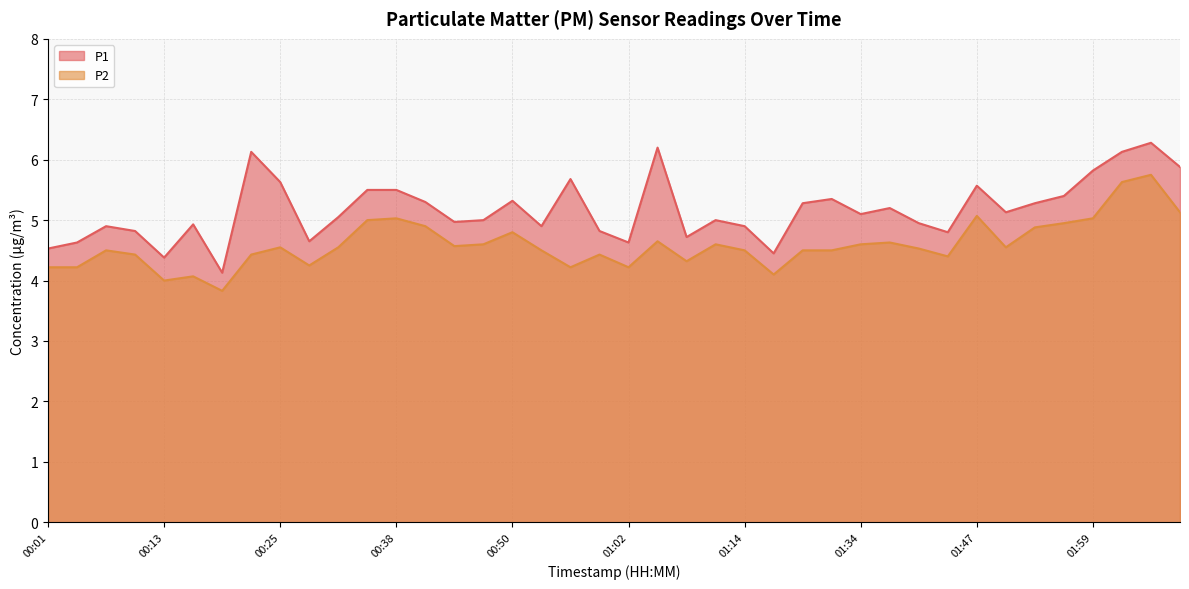

Is it true that P1 equals 1.8 at 01:56?

False